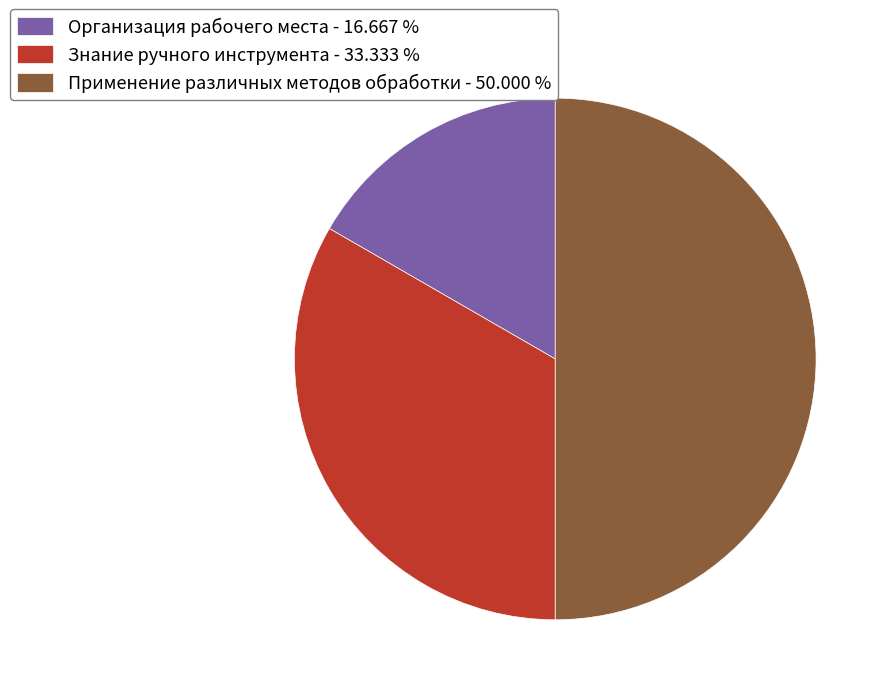

Is the sum of Организация рабочего места - 16.667 % and Применение различных методов обработки - 50.000 % greater than half?

Yes